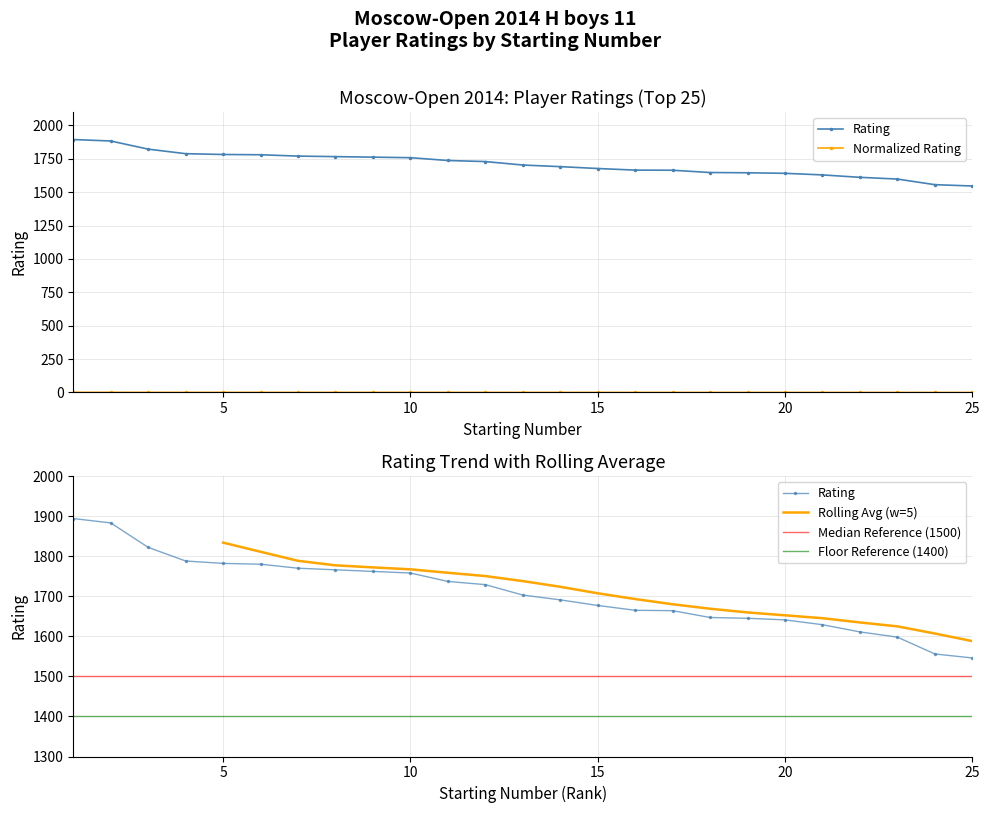

Between 19 and 23, which is larger?

19